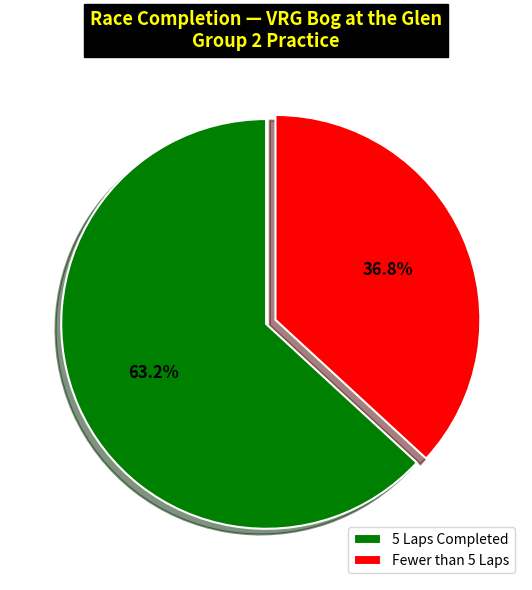

Count the number of slices in the pie.

2